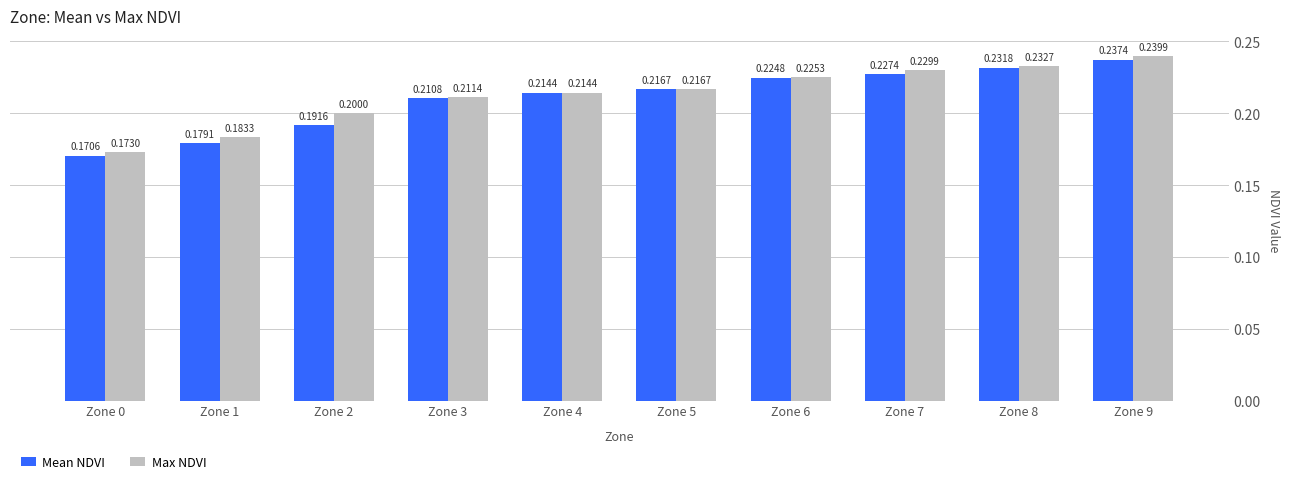

At which label does Max NDVI reach its peak?

Zone 9